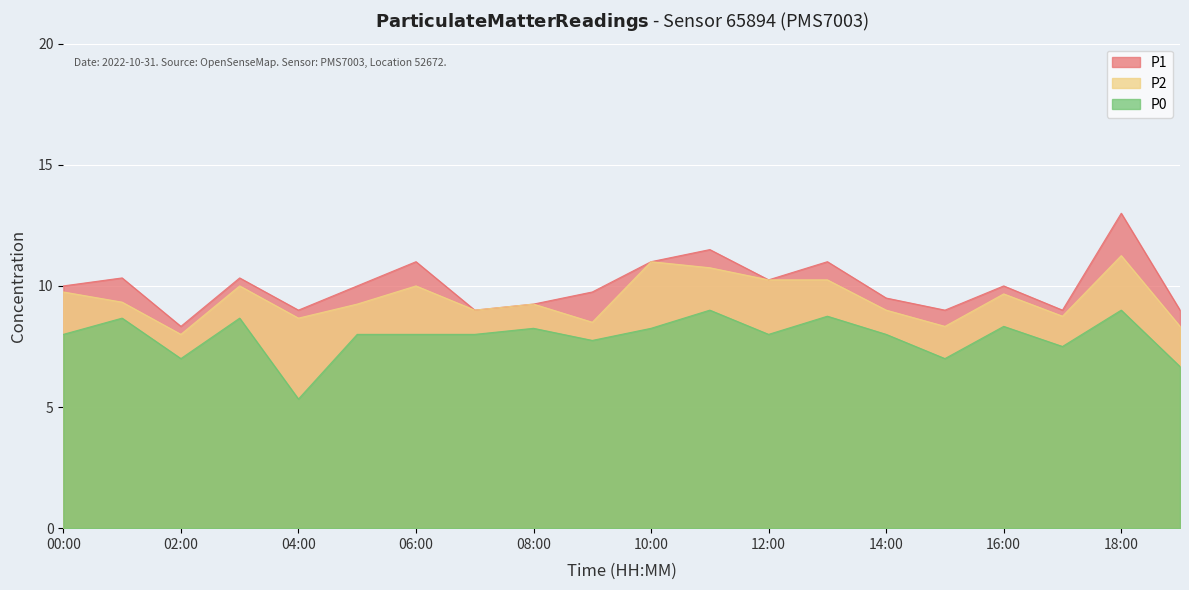

Between 19:00 and 00:00, which is larger?

00:00